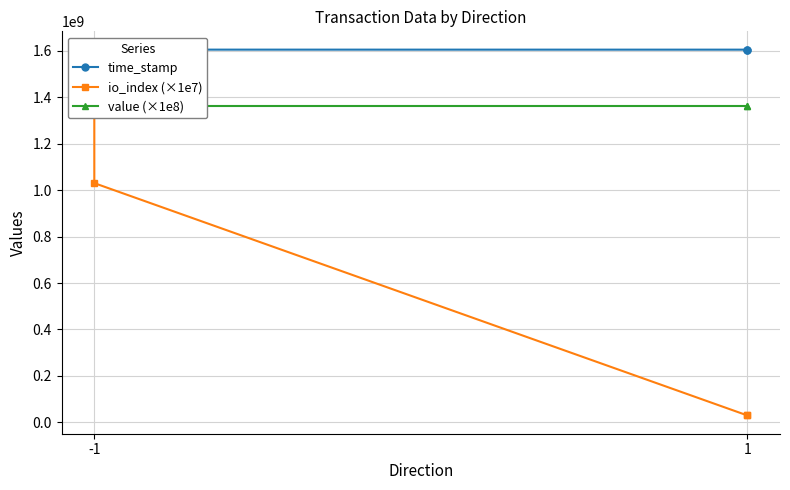

True or false: io_index (×1e7) has a value of 8961174 at 1.

False